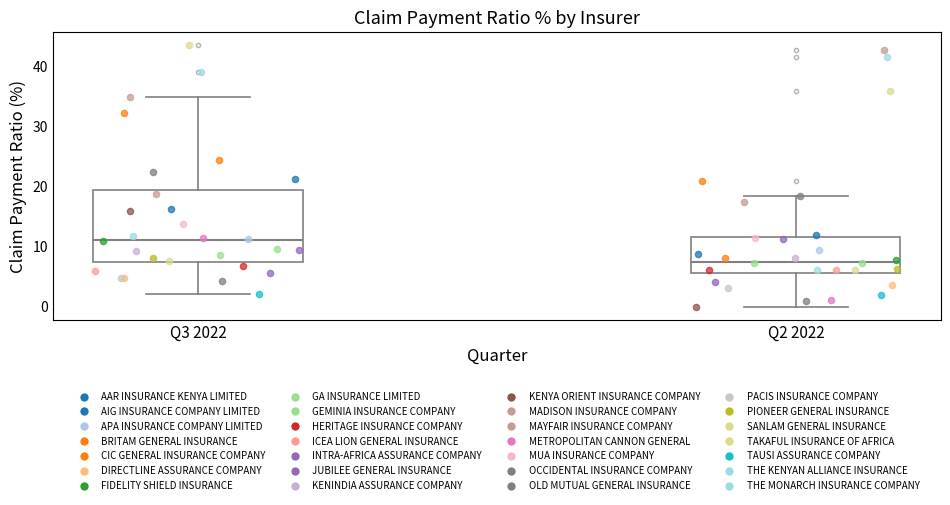

Which box has the lowest median line?

Q2 2022